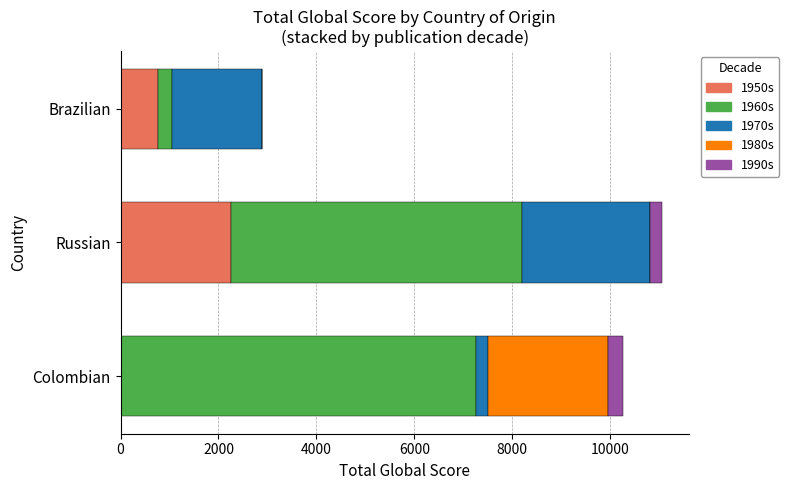

What is the total value across all series at Brazilian?

2886